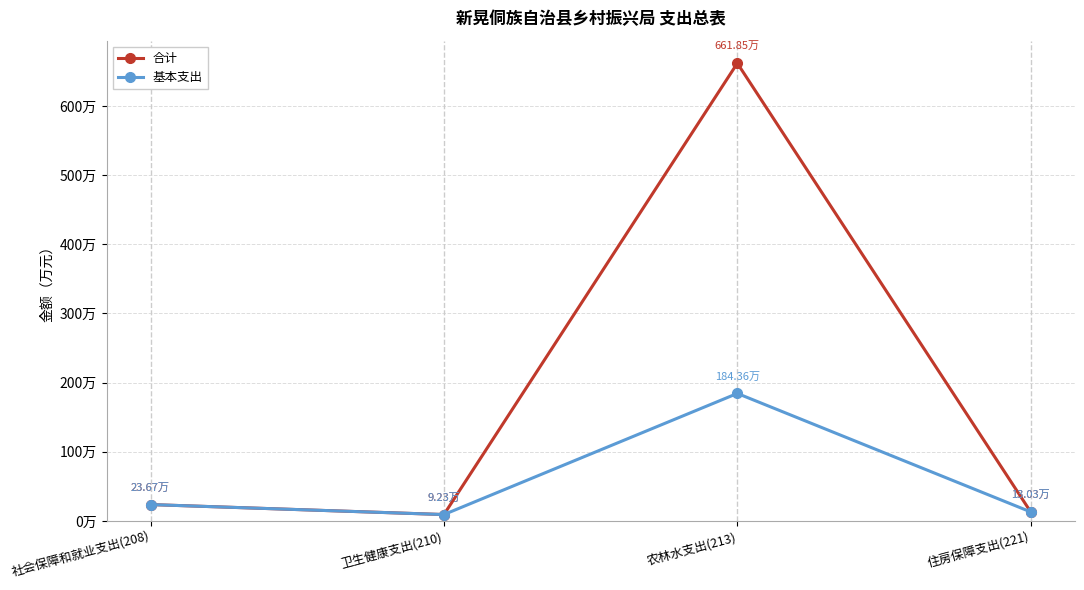

Where is 合计 nearest to the value 335?

社会保障和就业支出(208)